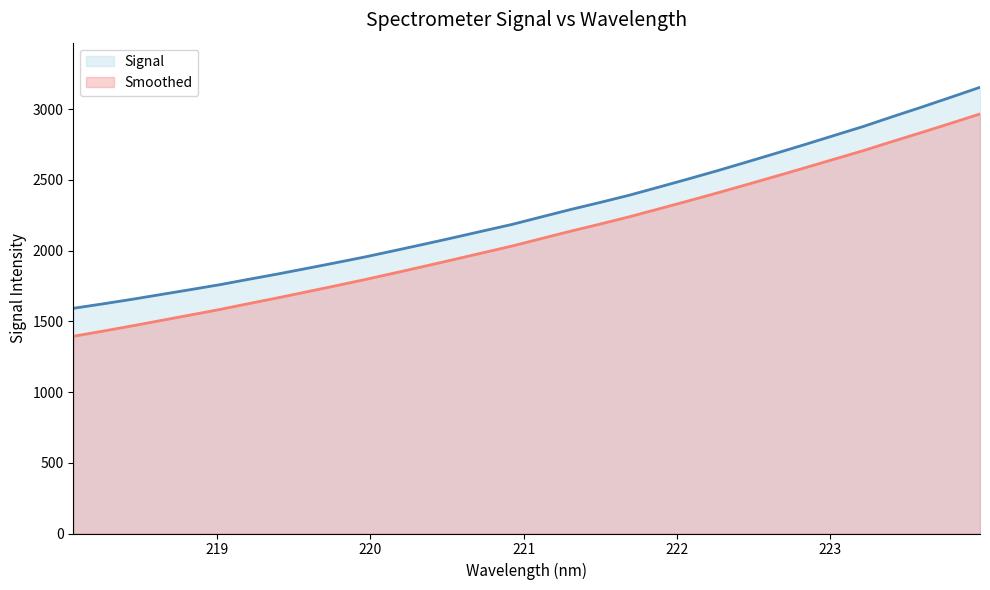

What is the smallest value displayed?

1393.7